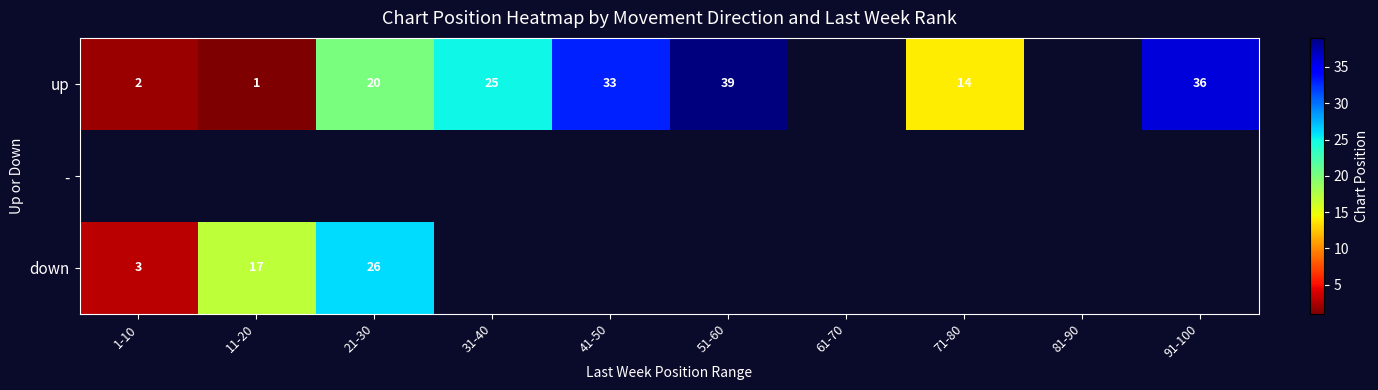

What is the spread (max minus min) of values at 11-20?

16.0